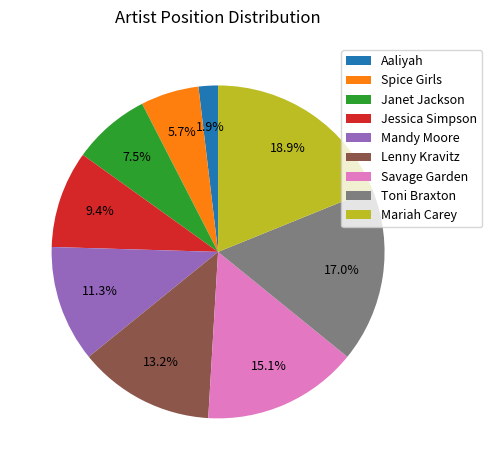

Count the number of slices in the pie.

9